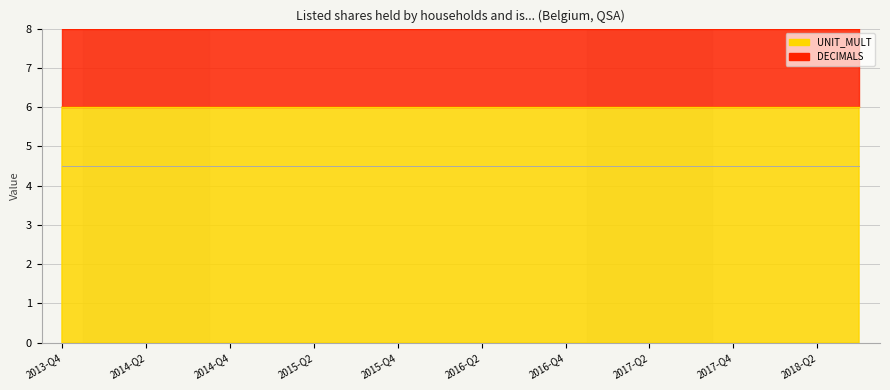

Rank the series at 2015-Q2 from highest to lowest value.

UNIT_MULT, DECIMALS